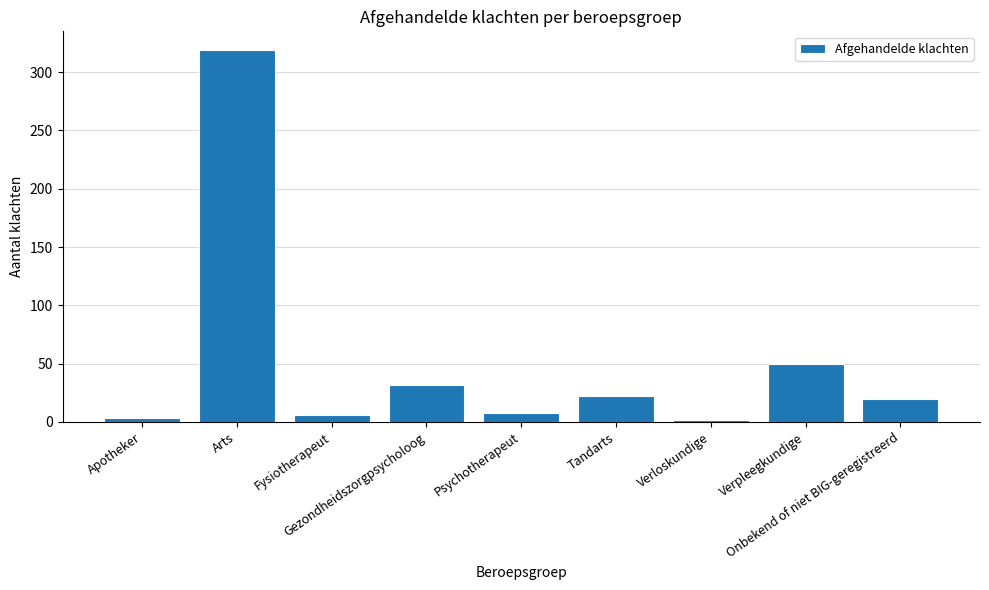

What value does the data have at Verloskundige?

2